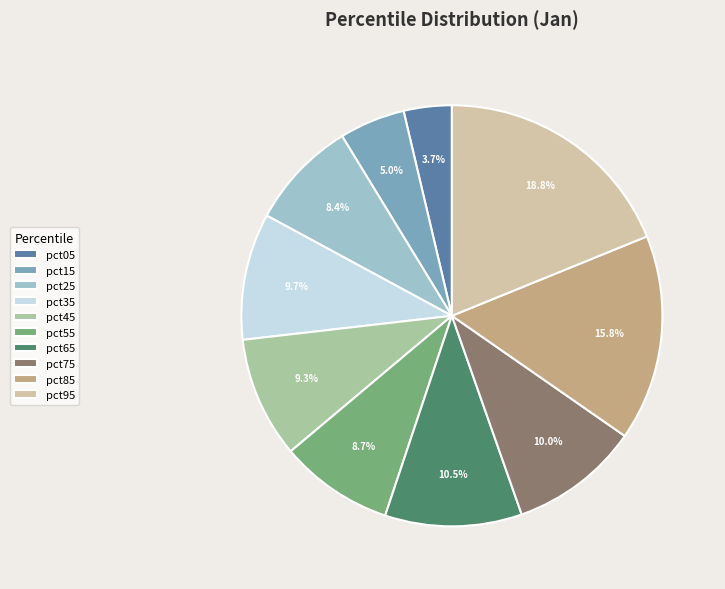

Does pct05 account for over 50% of the chart?

No